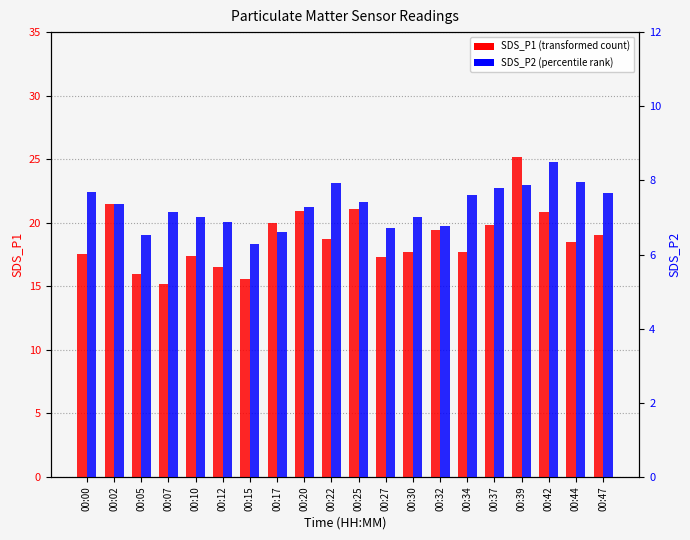

Reading right to left, extract all data points from this chart.

SDS_P1: 19.1	18.5	20.9	25.2	19.9	17.7	19.4	17.7	17.3	21.1	18.8	20.9	19.9	15.6	16.6	17.4	15.2	15.9	21.5	17.5
SDS_P2: 7.7	8.0	8.5	7.9	7.8	7.6	6.8	7.0	6.7	7.4	7.9	7.3	6.6	6.3	6.9	7.0	7.2	6.5	7.3	7.7